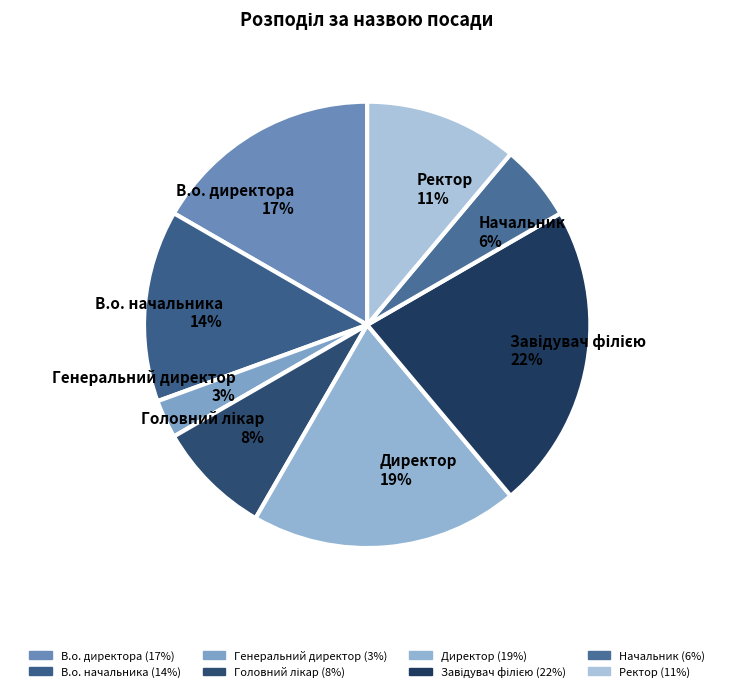

To the nearest percent, what is the difference between the largest and smallest slice percentages?

19%